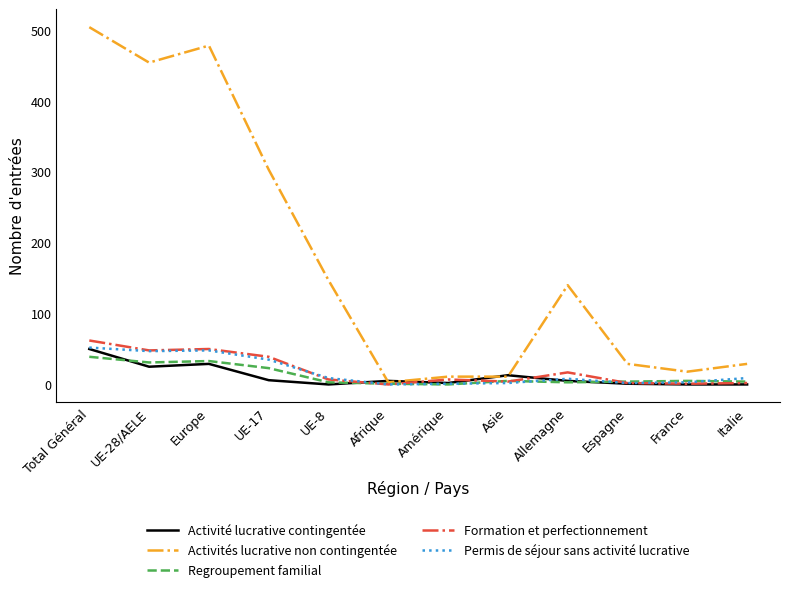

The value of Formation et perfectionnement at UE-28/AELE is 48. True or false?

True